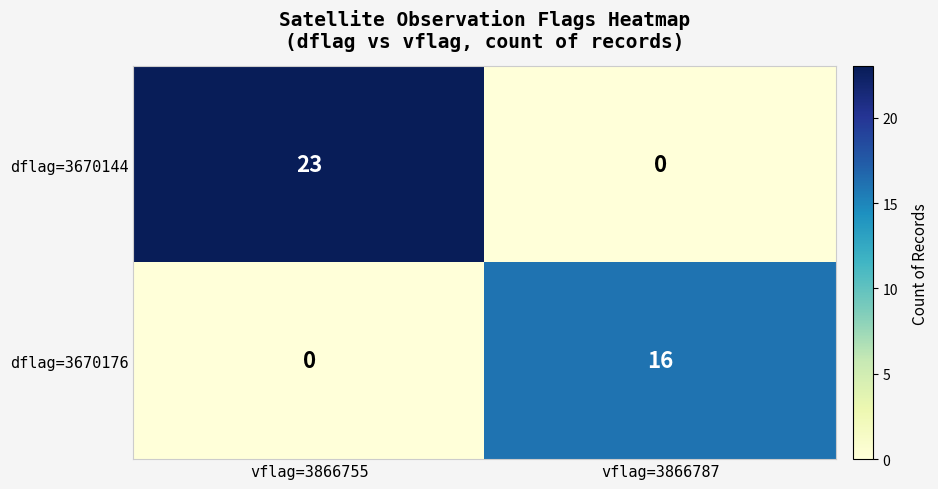

List the series in order of their peak value, lowest first.

dflag=3670176, dflag=3670144